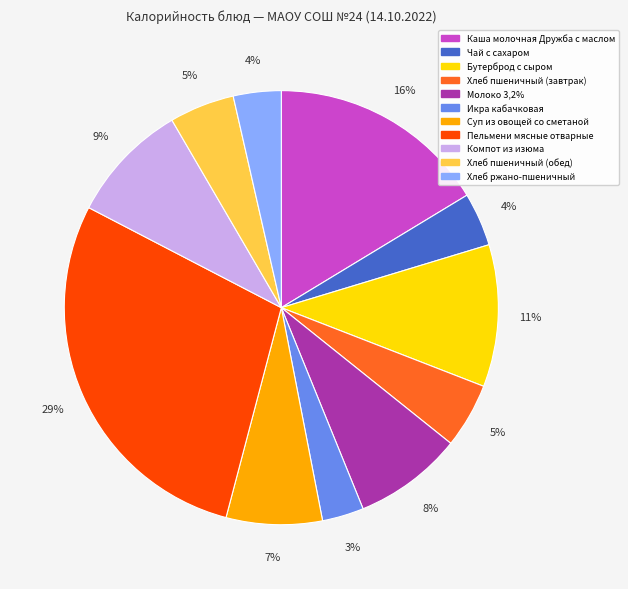

True or false: Суп из овощей со сметаной accounts for 7% of the total.

True